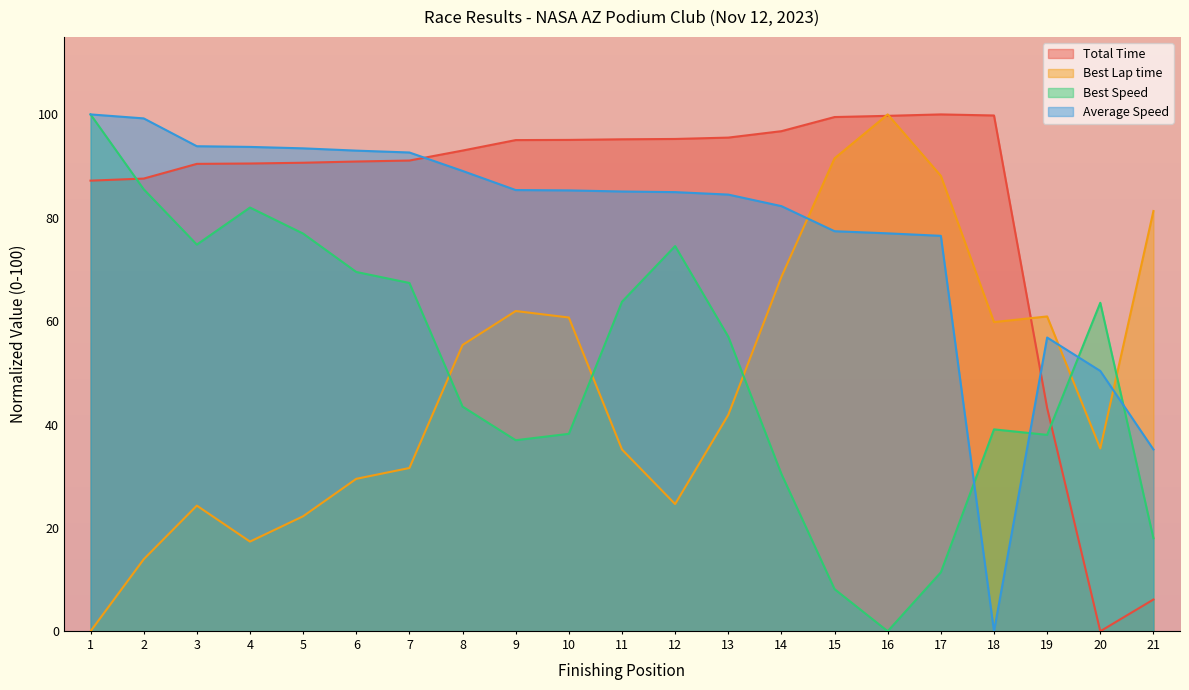

Is the value of Average Speed at 11 greater than the value of Best Lap time at 2?

Yes